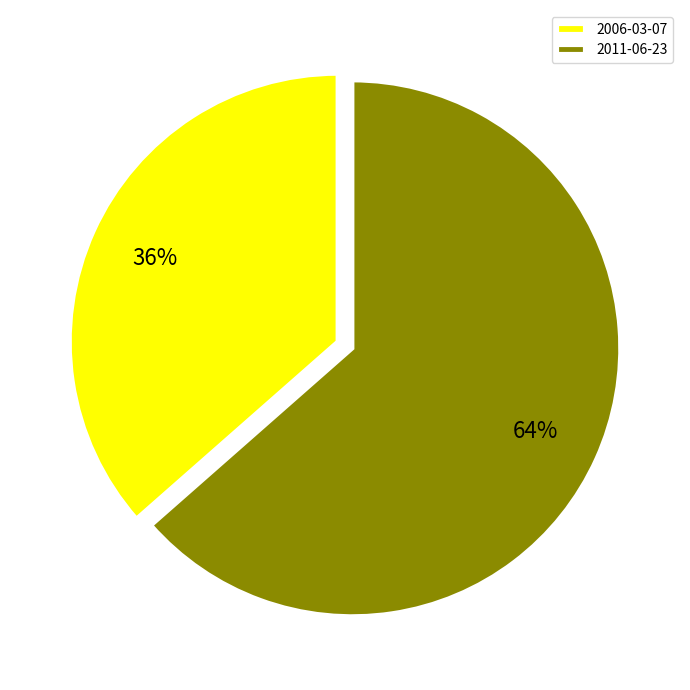

Which has a higher value, 2006-03-07 or 2011-06-23?

2011-06-23